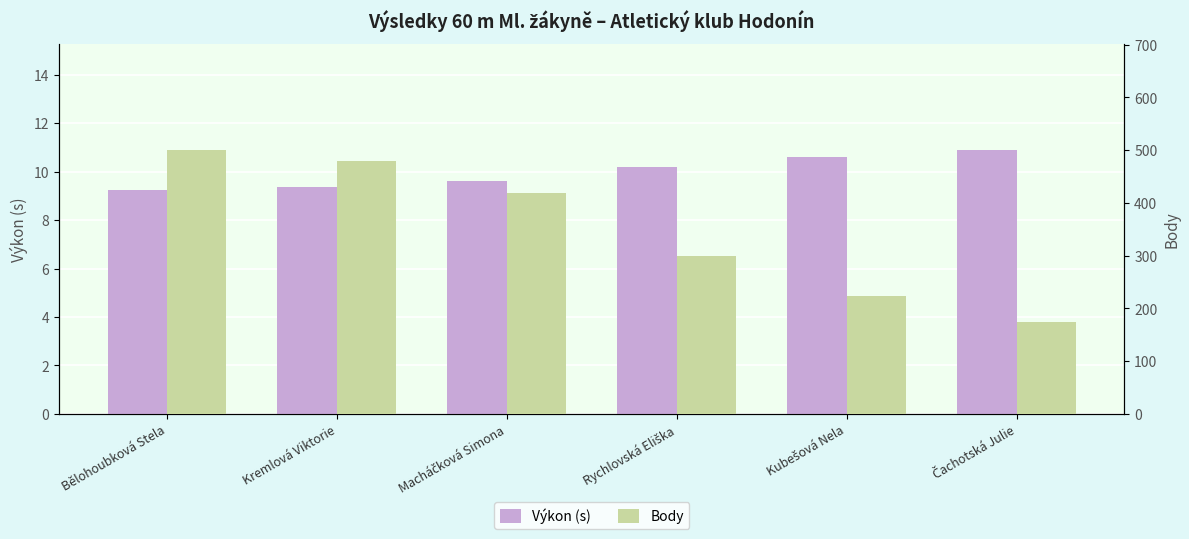

Rank the categories by Výkon (s) value from highest to lowest.

Čachotská Julie, Kubešová Nela, Rychlovská Eliška, Macháčková Simona, Kremlová Viktorie, Bělohoubková Stela